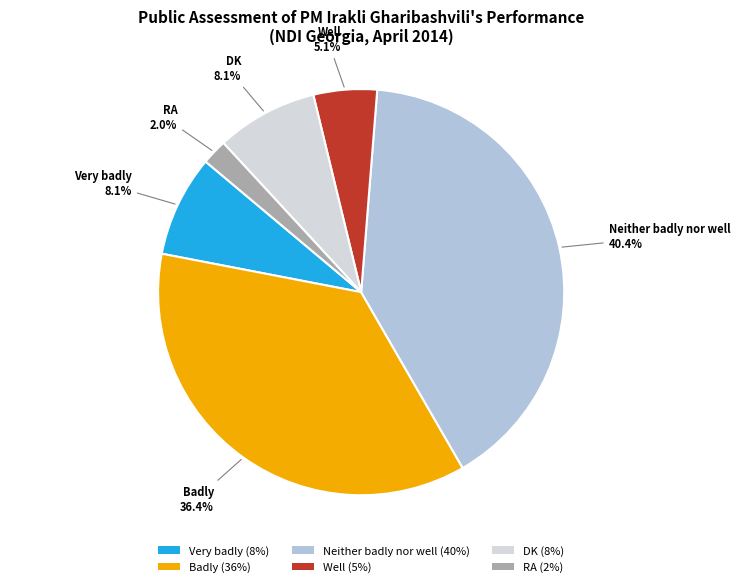

Which category has the biggest portion of the pie?

Neither badly nor well (40%)